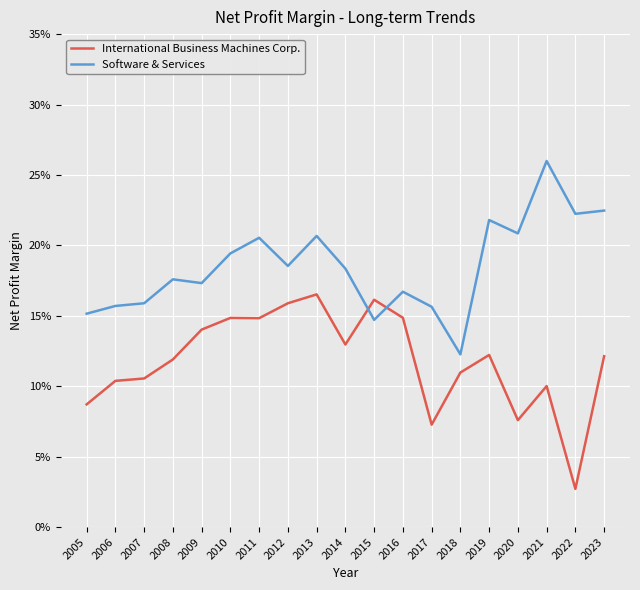

At 2012, list the series in order from smallest to largest.

International Business Machines Corp., Software & Services